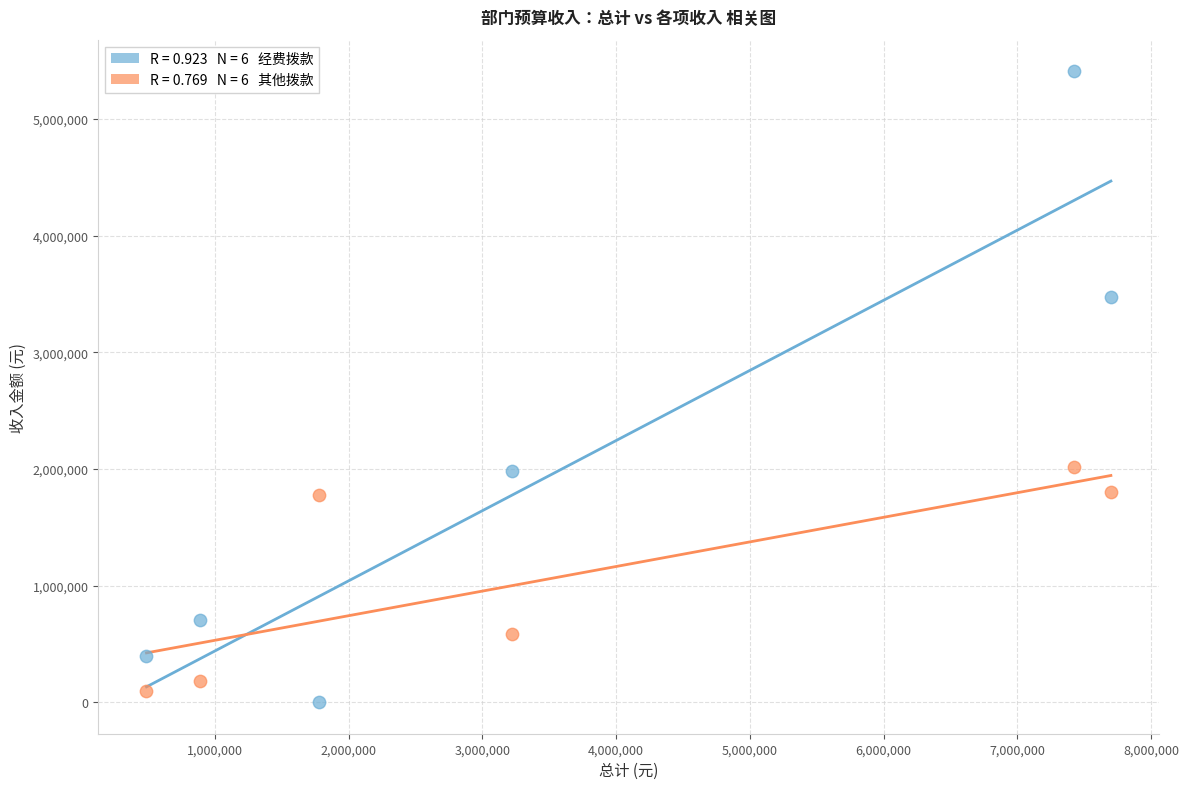

Across all data points, what is the range of Y values (max minus min)?

5409753.5